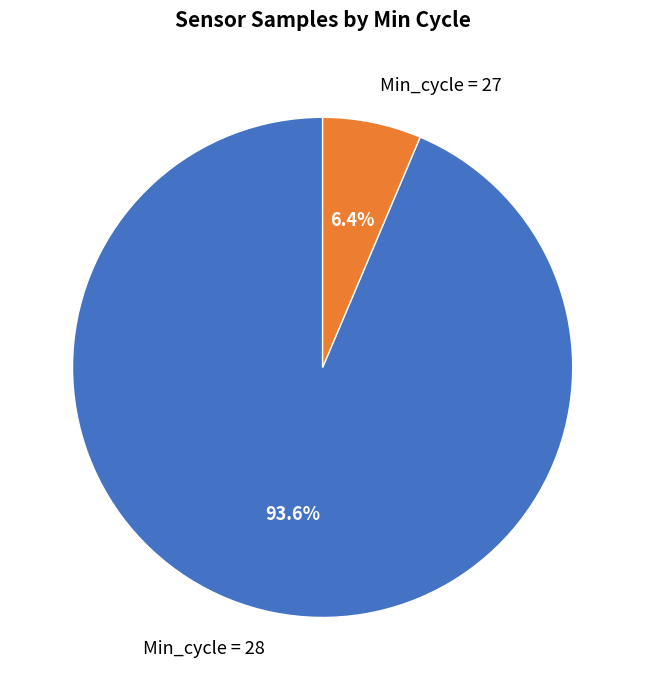

What is the majority slice?

Min_cycle = 28